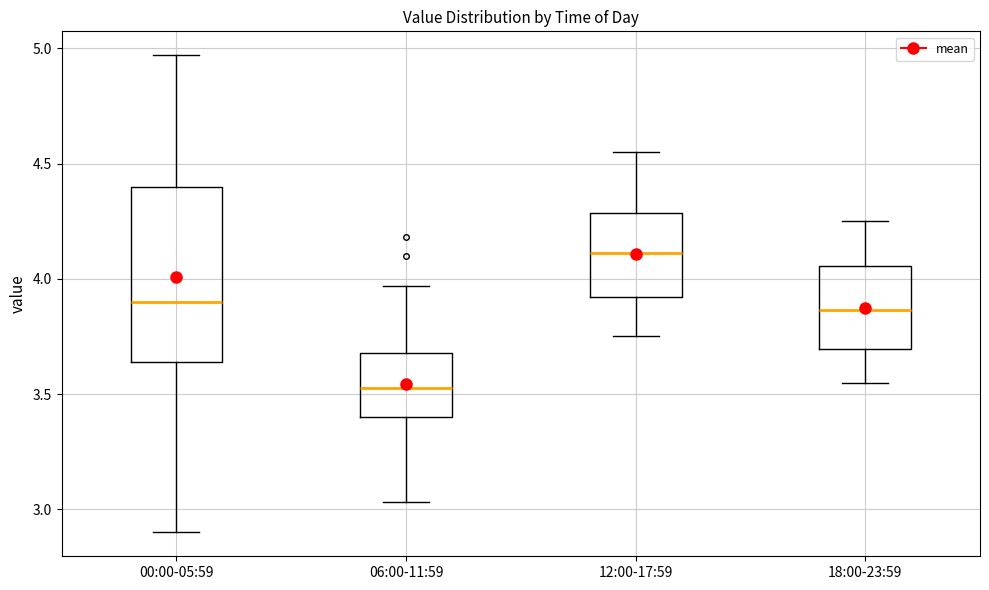

Where does the upper whisker of the box for 12:00-17:59 end on the y-axis? The values are not printed on the chart, so give them approximately, as read against the axis.

4.55